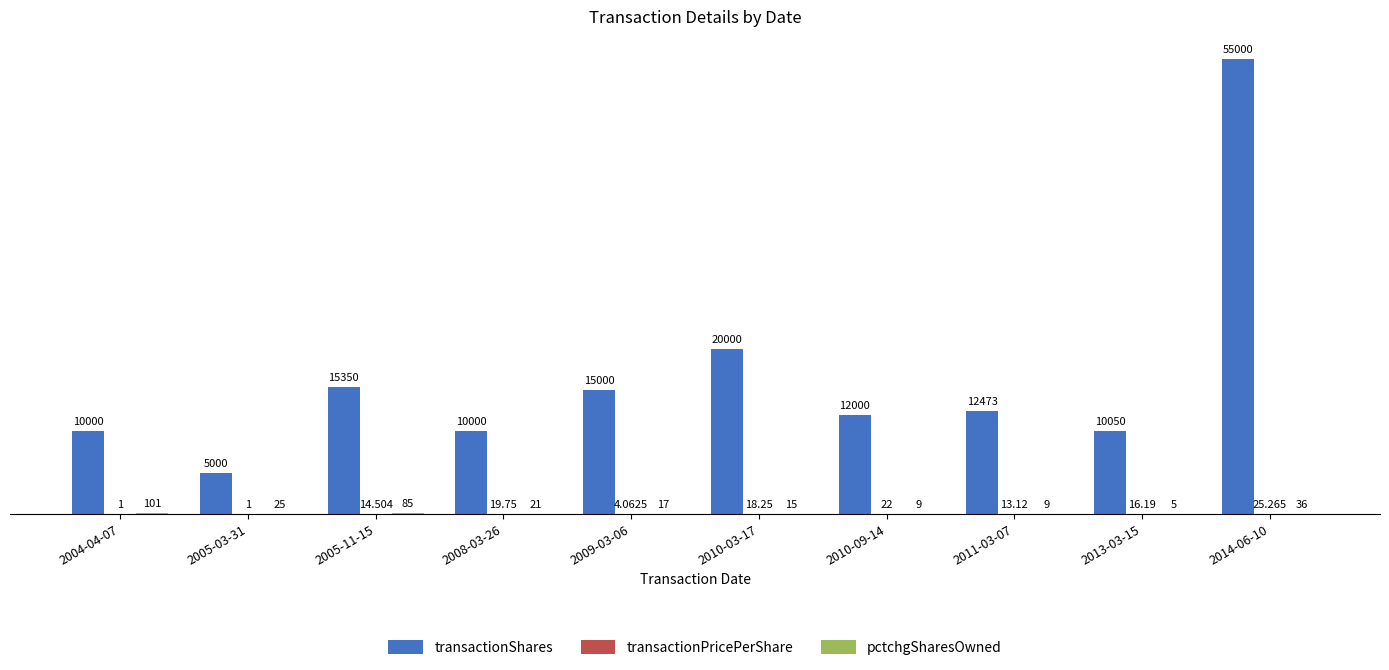

Between 2005-11-15 and 2009-03-06, which series saw the biggest shift?

transactionShares